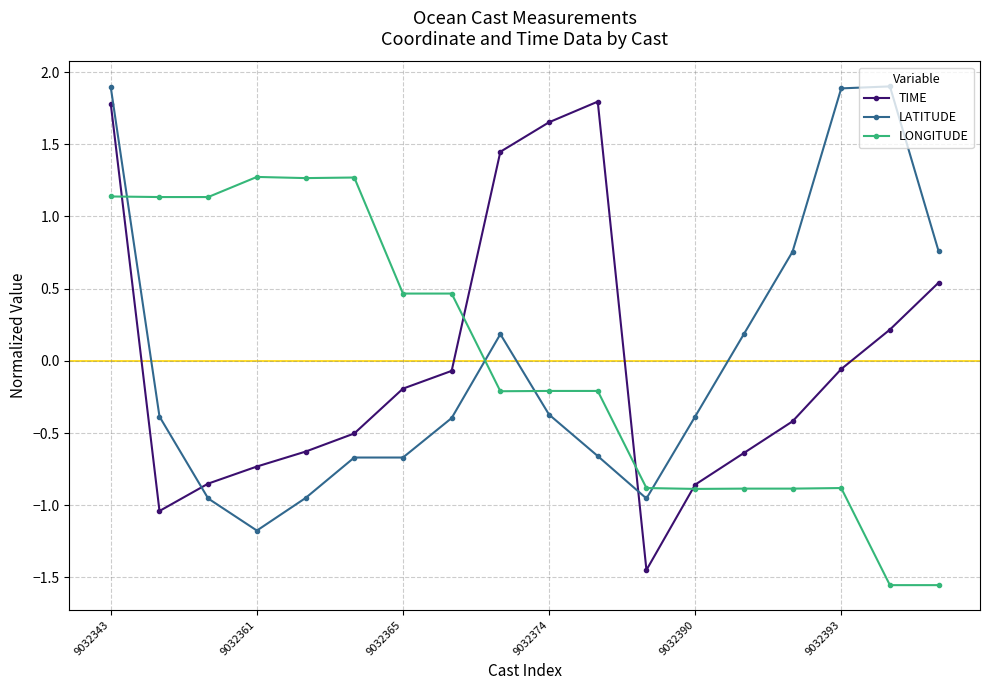

How many lines are shown in the chart?

3